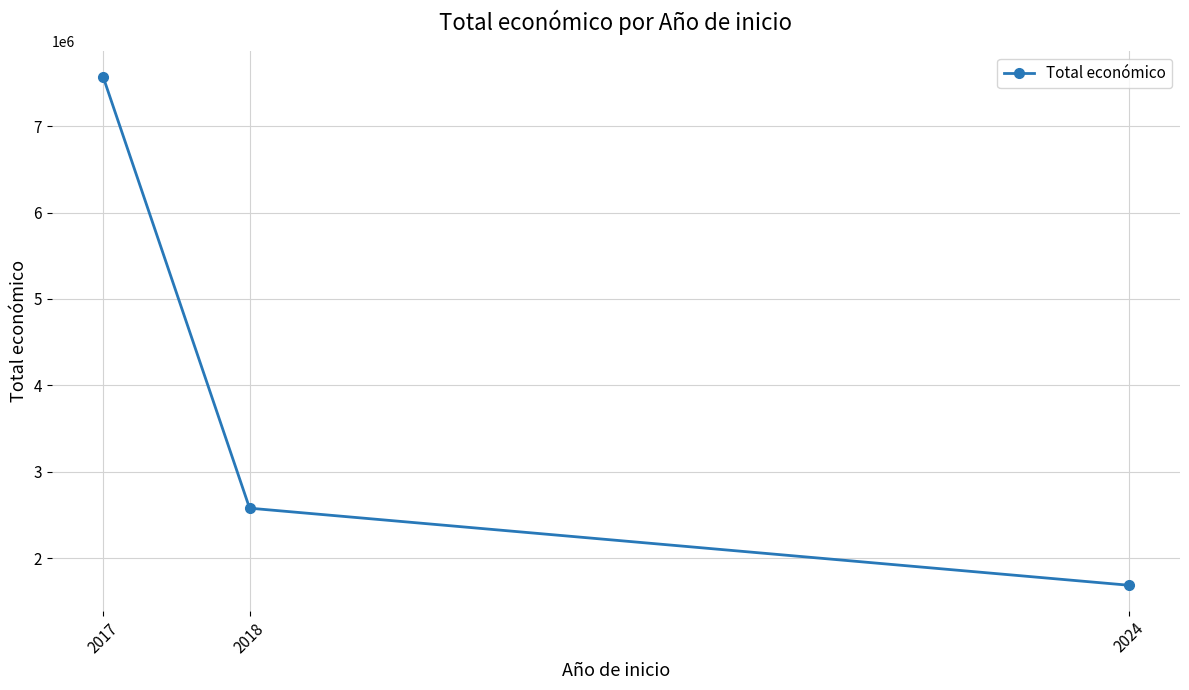

Is this an area chart (filled region under the line)?

No